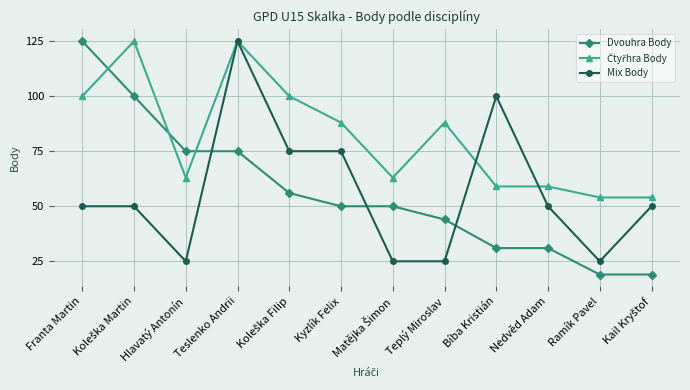

True or false: Mix Body has a value of 53 at Bíba Kristián.

False